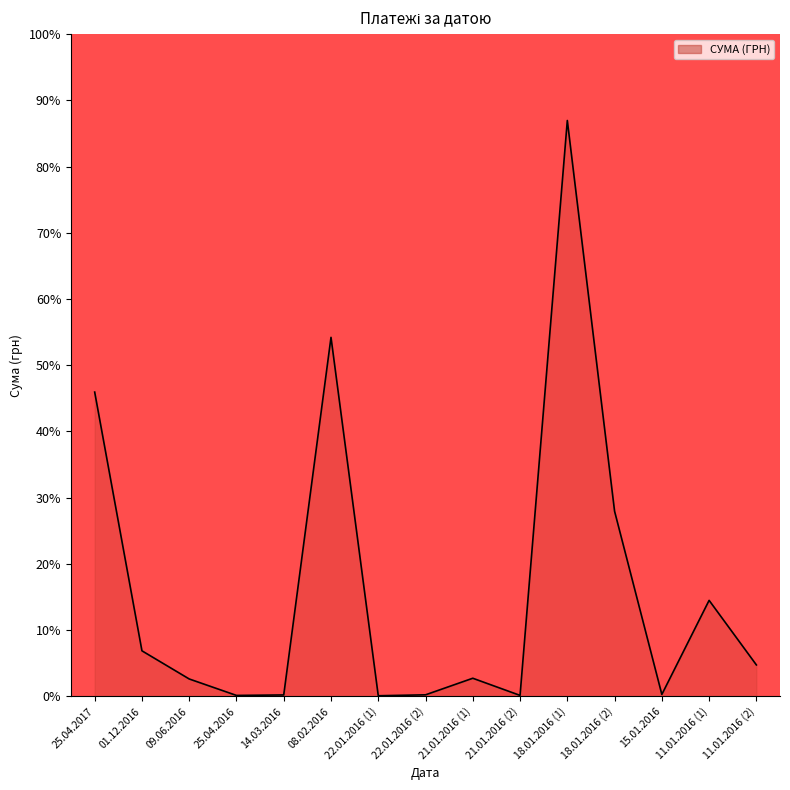

What is the average value?

16.5